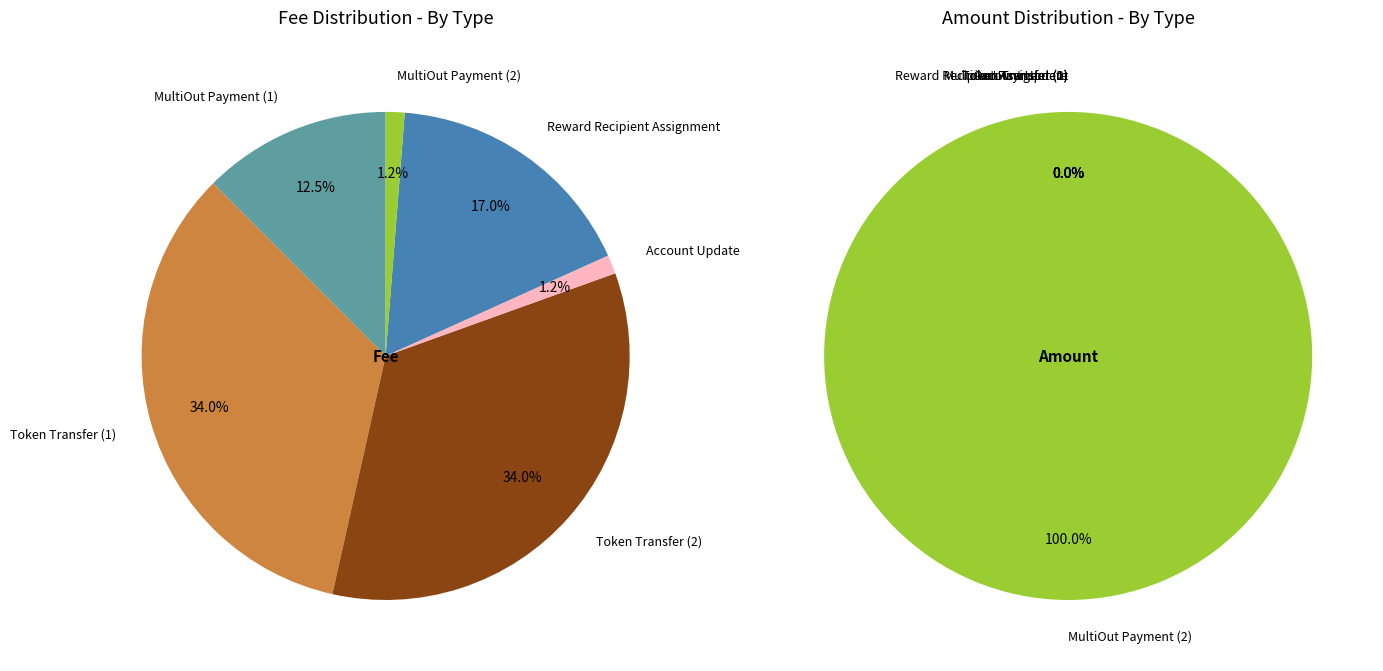

Count the number of slices in the pie.

6